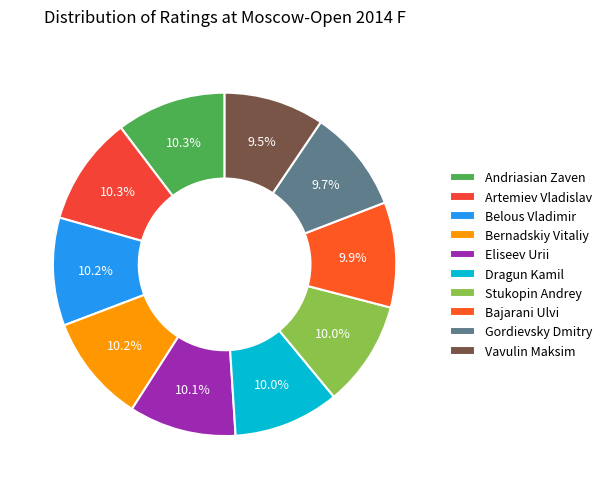

How many slices are in this pie chart?

10